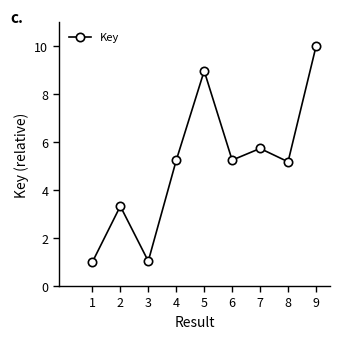

At which label does the data first exceed 5?

4